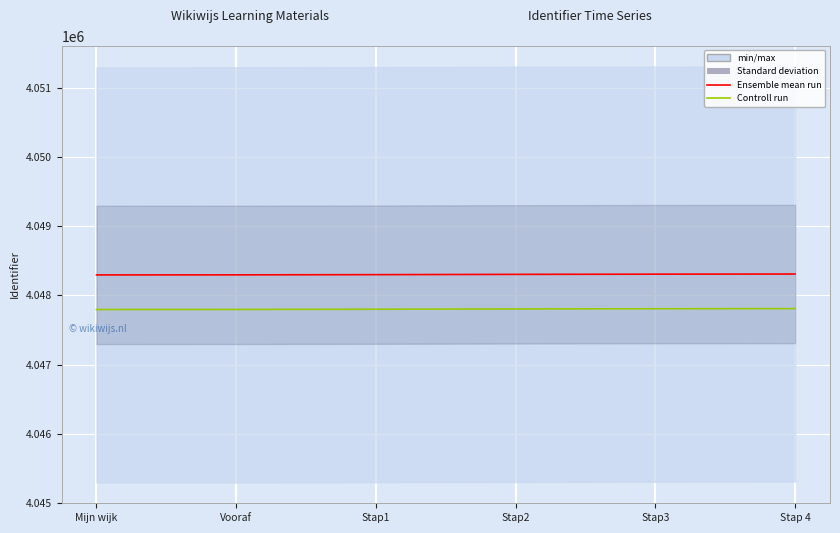

True or false: Ensemble mean run has a value of 4048296 at Mijn wijk.

True